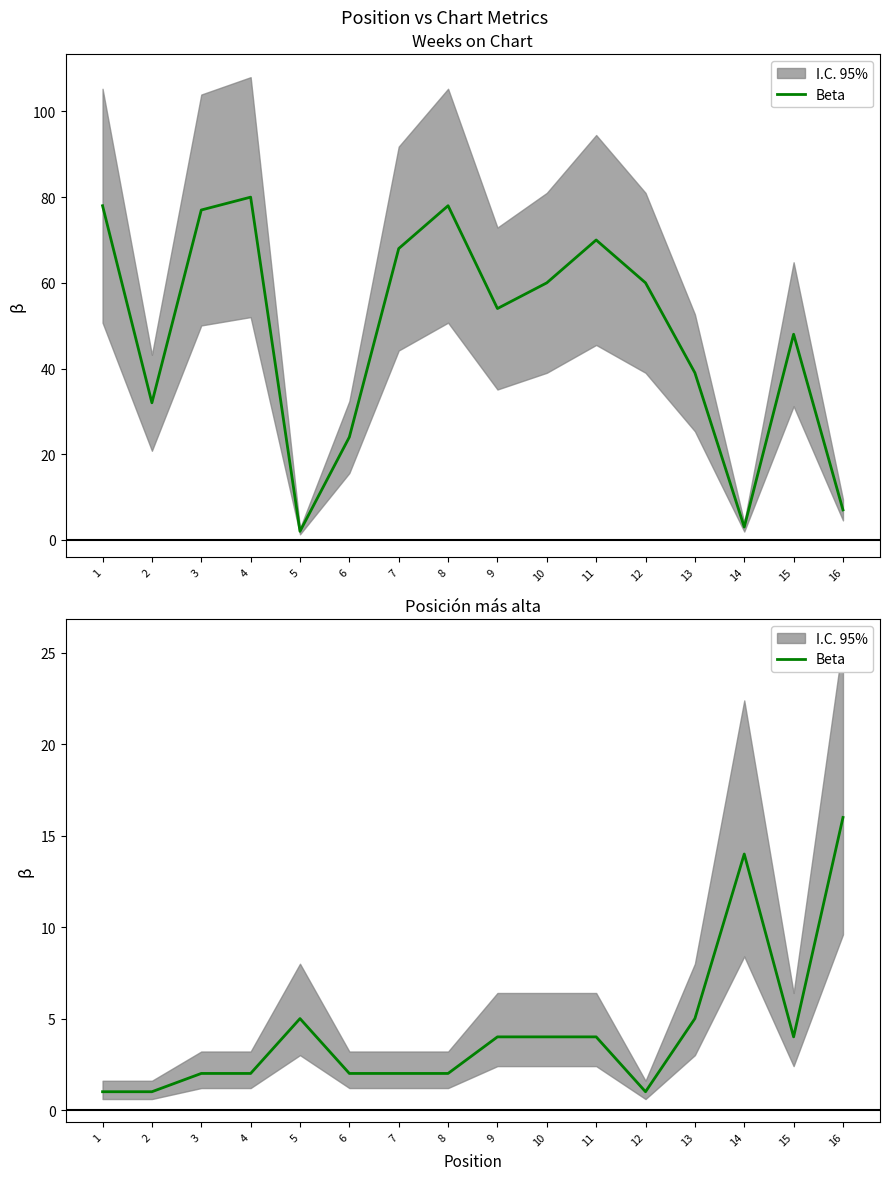

How many points are lower than both their immediate neighbors (excluding endpoints)?

2